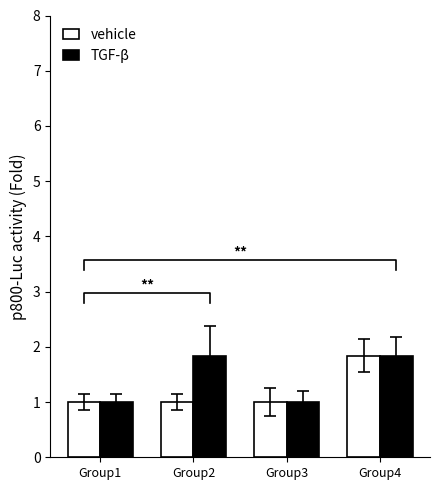

What is the sum of the vehicle values at Group4 and Group3?

2.8